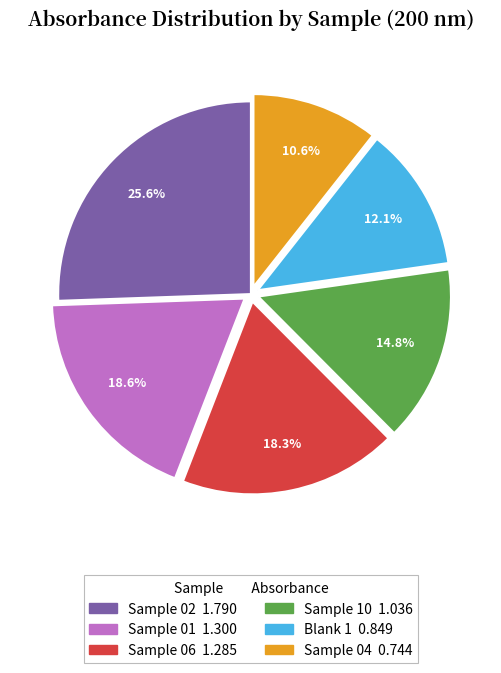

Does any single category account for the majority?

No